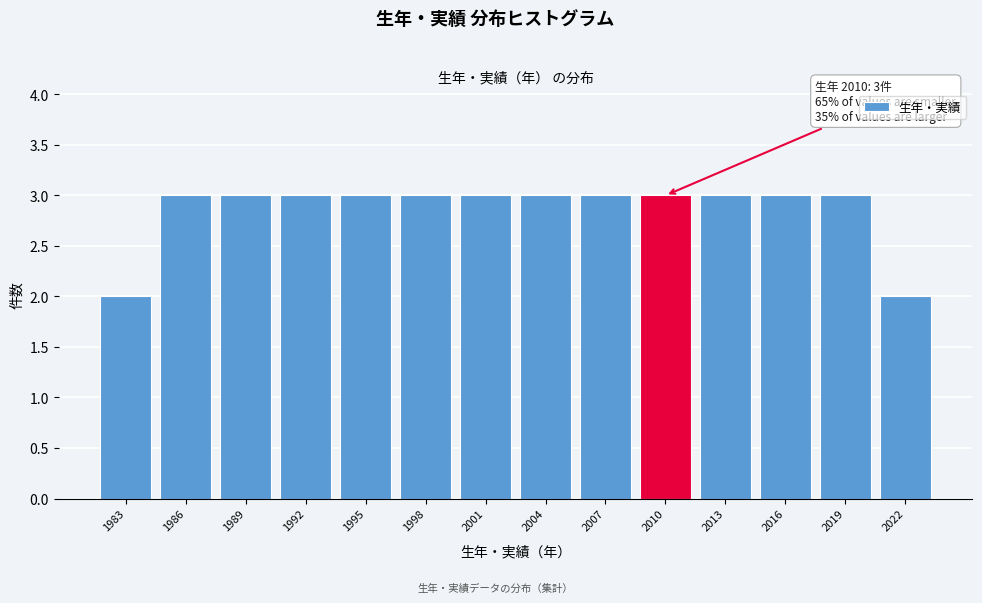

Reading left to right, list all the values displayed in this chart.

1983=2	1986=3	1989=3	1992=3	1995=3	1998=3	2001=3	2004=3	2007=3	2010=3	2013=3	2016=3	2019=3	2022=2